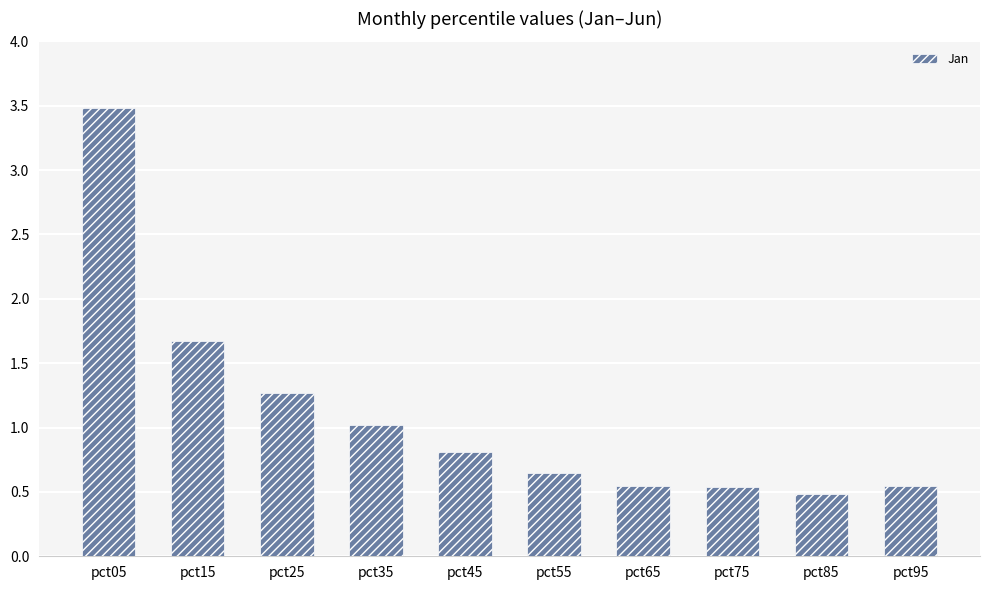

What is the average value?

1.1